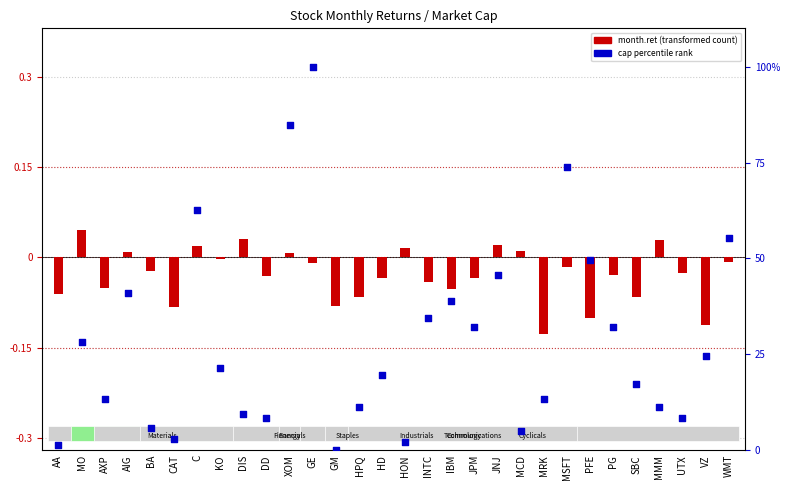

Between AA and PG, which is larger?

PG